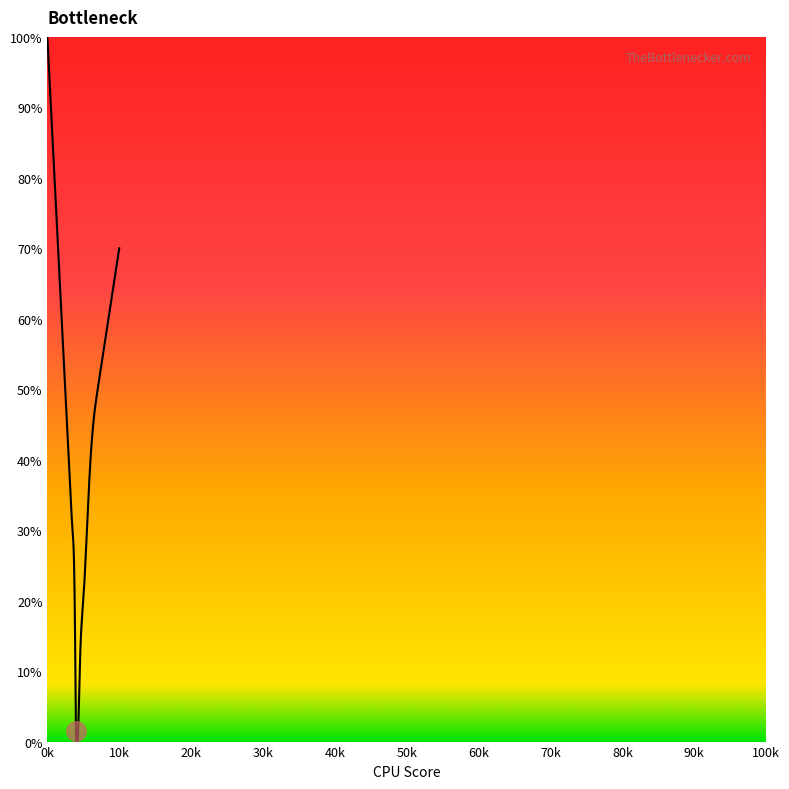

What is the difference between the maximum and minimum values?

100.0